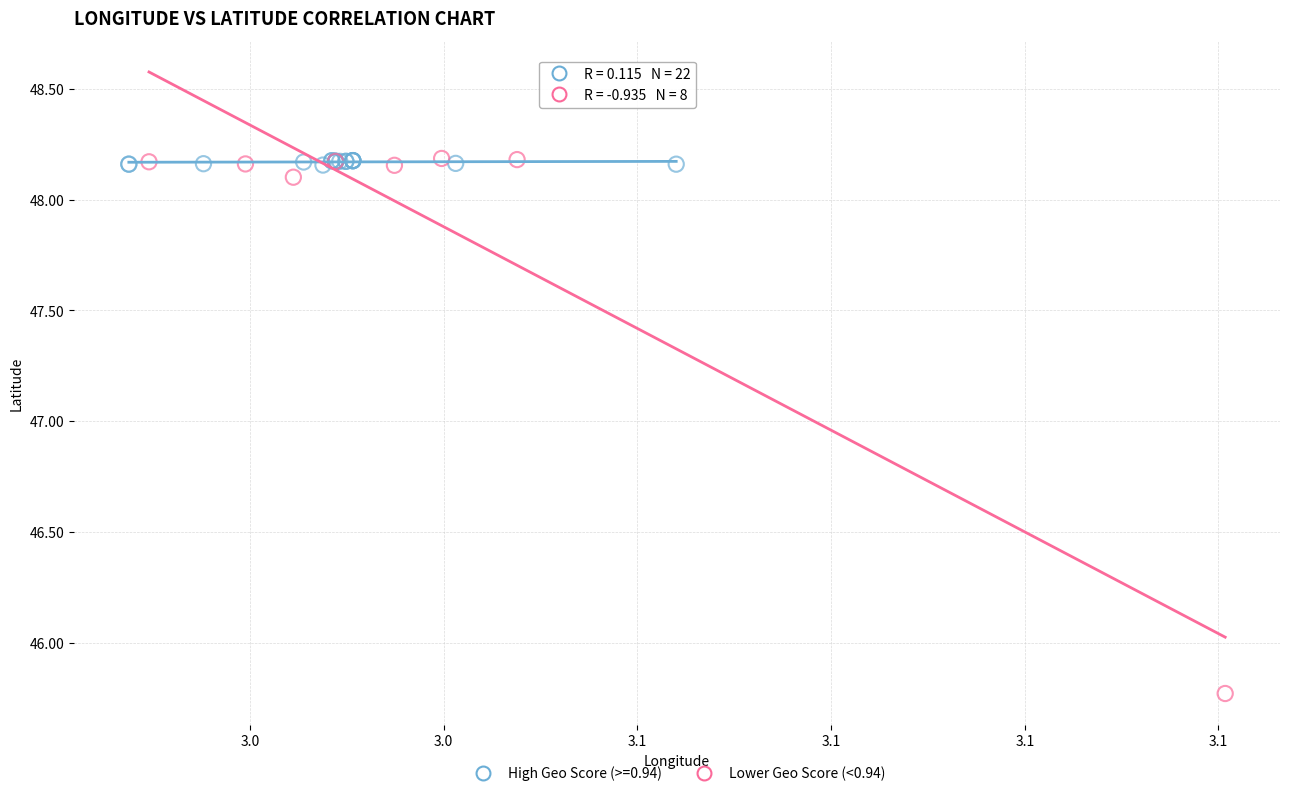

Which series has the widest spread of Y values?

Lower Geo Score (<0.94)